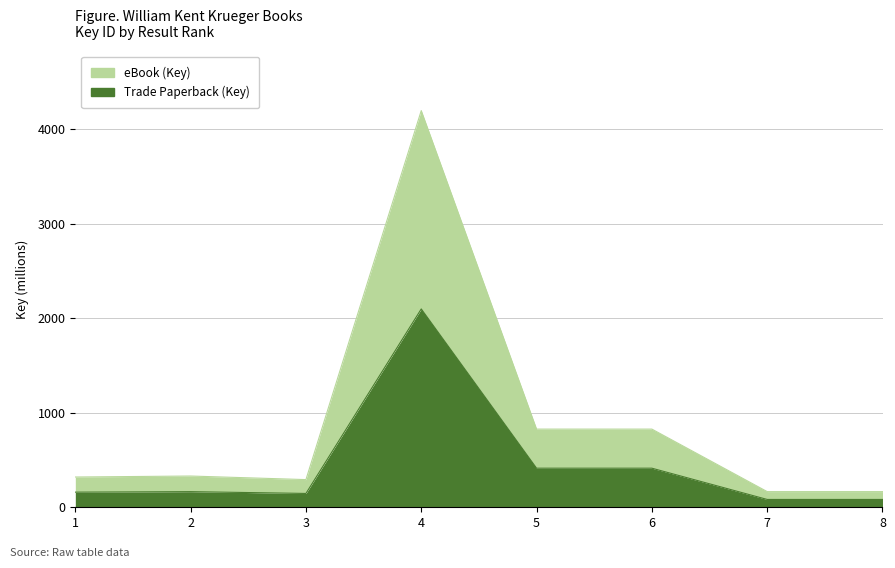

Is it true that Trade Paperback (Key) equals 78.0 at 2?

False